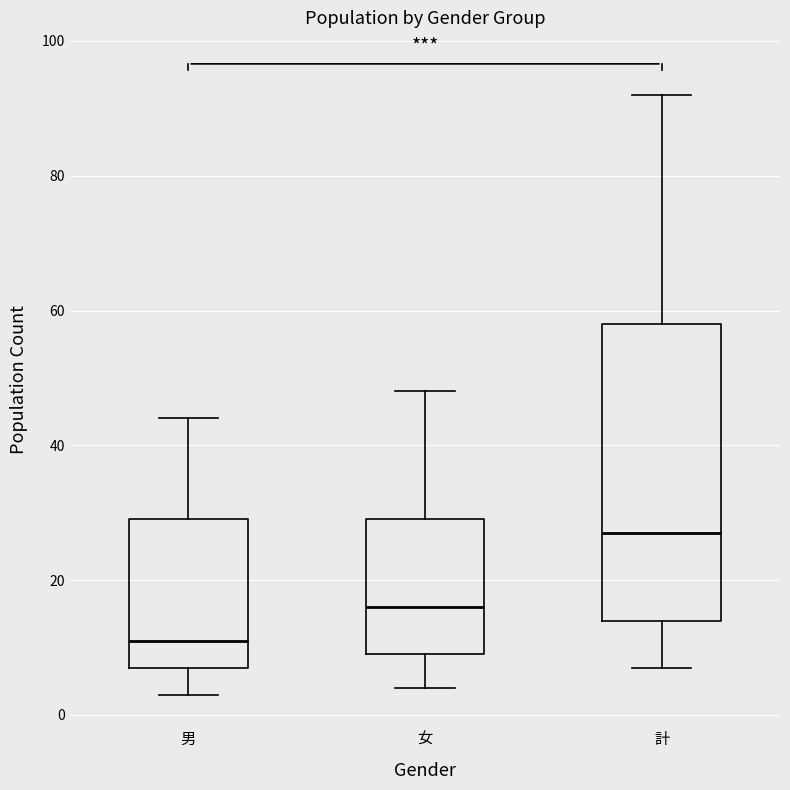

Reading left to right, transcribe this box plot: for each box, give where its median line is, the range the box spans, and where its two whiskers end, as read against the y-axis. The values are not printed on the chart, so give them approximately, as read against the axis.

男: median 12, box 8 to 30, whiskers 4 to 44
女: median 16, box 10 to 30, whiskers 4 to 48
計: median 28, box 14 to 58, whiskers 8 to 92